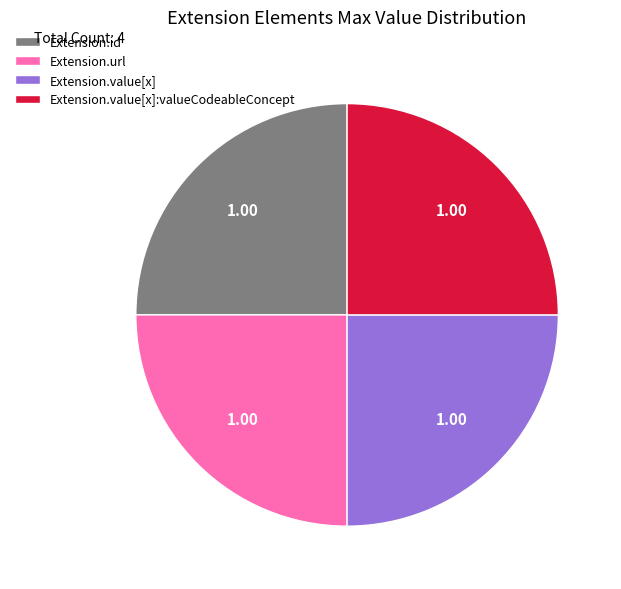

What is the ratio of the value at Extension.value[x]:valueCodeableConcept to the value at Extension.value[x]?

1.0